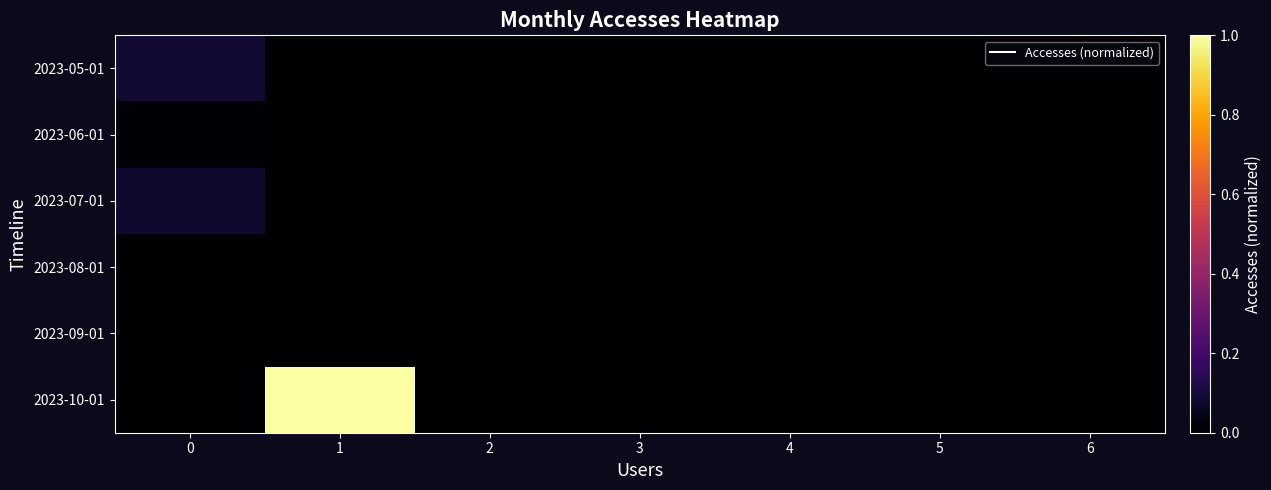

Reading right to left, list all the values displayed in this chart.

2023-05-01: 6=0.0	5=0.0	4=0.0	3=0.0	2=0.0	1=0.0	0=0.1
2023-06-01: 6=0.0	5=0.0	4=0.0	3=0.0	2=0.0	1=0.0	0=0.0
2023-07-01: 6=0.0	5=0.0	4=0.0	3=0.0	2=0.0	1=0.0	0=0.1
2023-08-01: 6=0.0	5=0.0	4=0.0	3=0.0	2=0.0	1=0.0	0=0.0
2023-09-01: 6=0.0	5=0.0	4=0.0	3=0.0	2=0.0	1=0.0	0=0.0
2023-10-01: 6=0.0	5=0.0	4=0.0	3=0.0	2=0.0	1=1.0	0=0.0